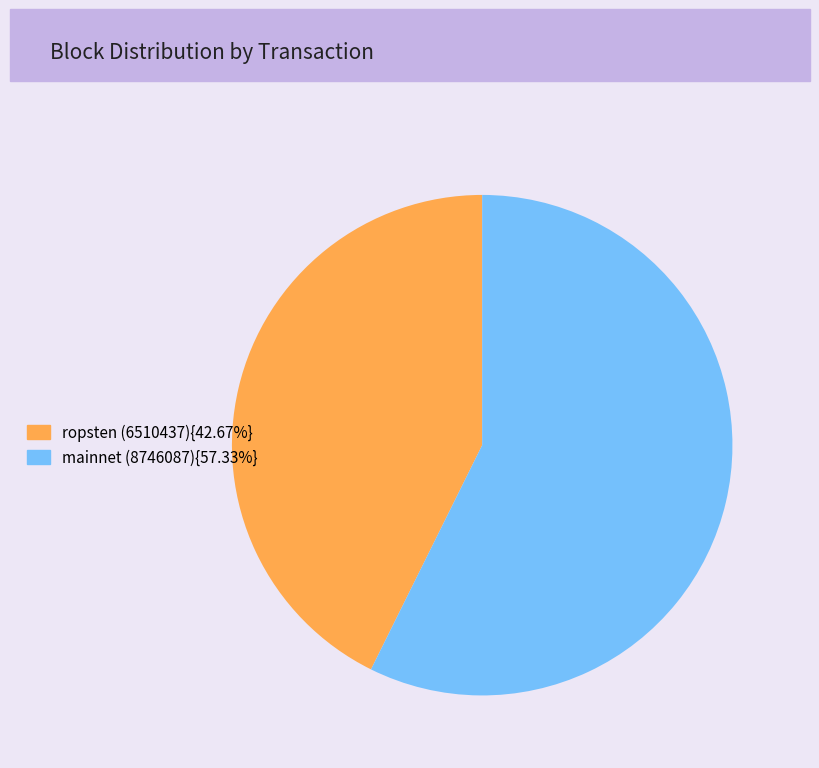

Does any single category account for the majority?

Yes